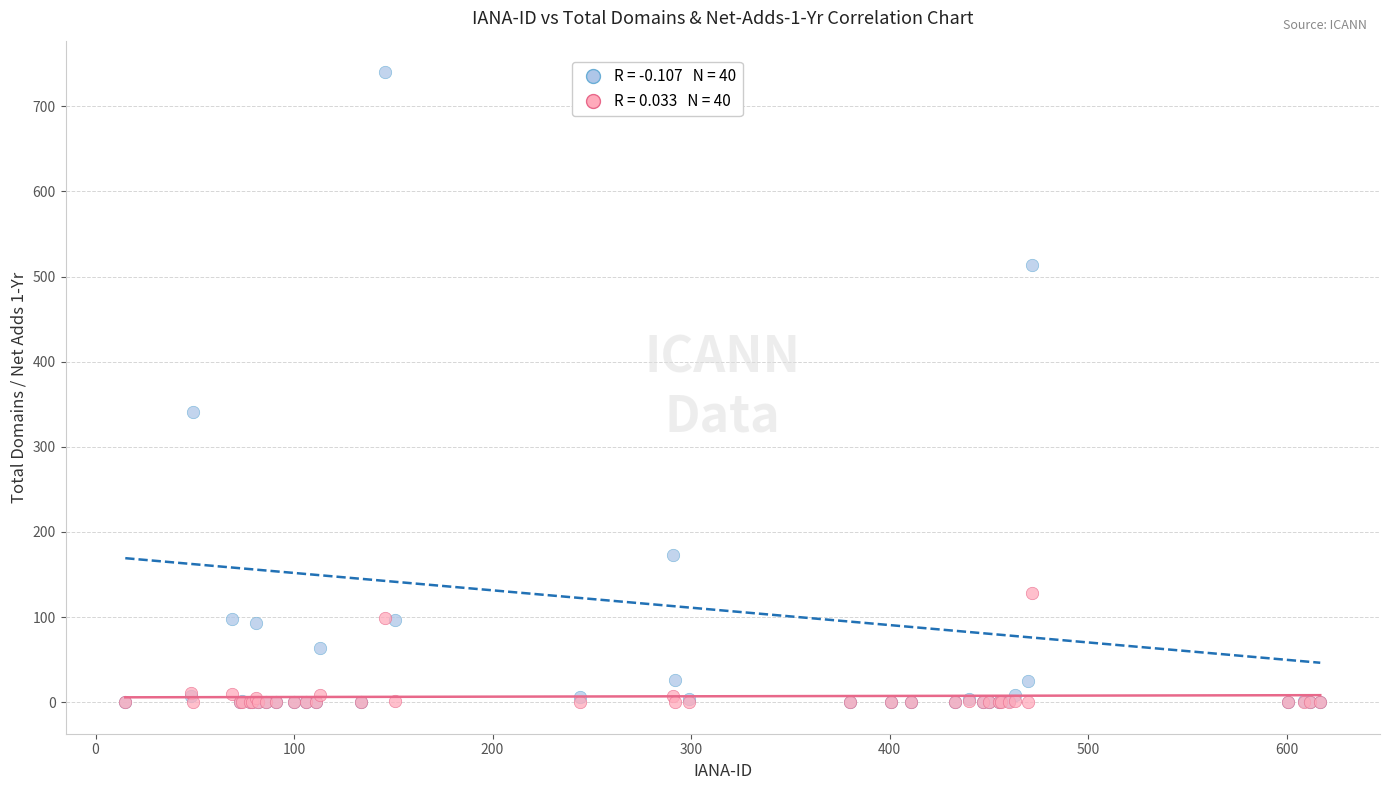

Across all series, what Y value is closest to 370?

341